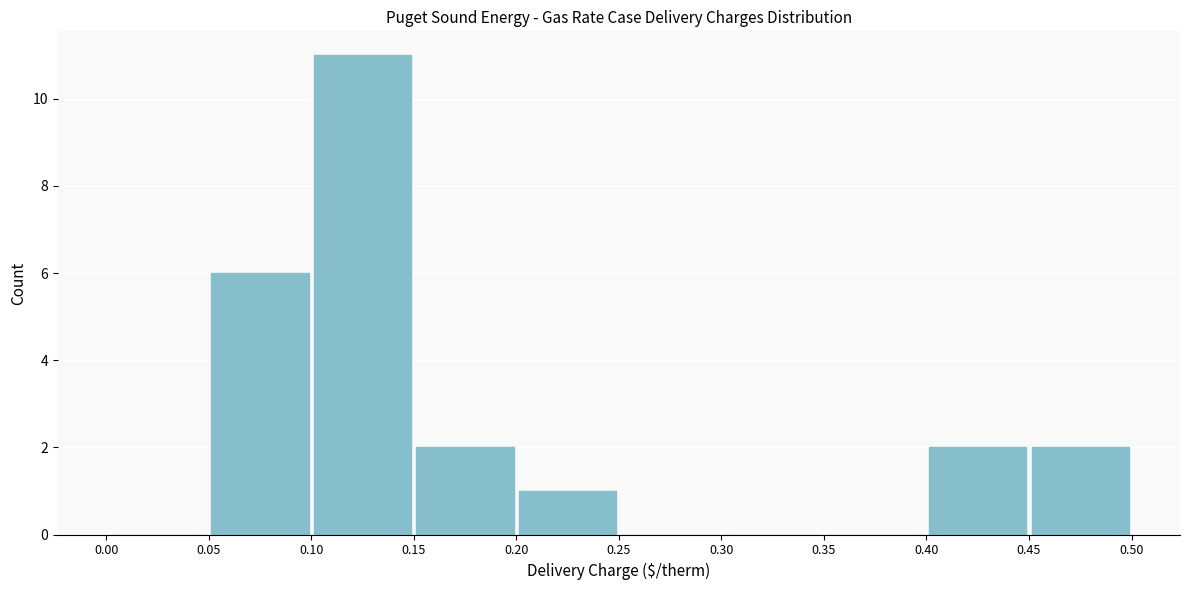

Reading left to right, transcribe this chart: for each bar, give the range it covers on the x-axis and its height. The values are not printed on the chart, so give them approximately, as read against the axis.

0.00 to 0.05: 0
0.05 to 0.10: 6
0.10 to 0.15: 11
0.15 to 0.20: 2
0.20 to 0.25: 1
0.25 to 0.30: 0
0.30 to 0.35: 0
0.35 to 0.40: 0
0.40 to 0.45: 2
0.45 to 0.50: 2